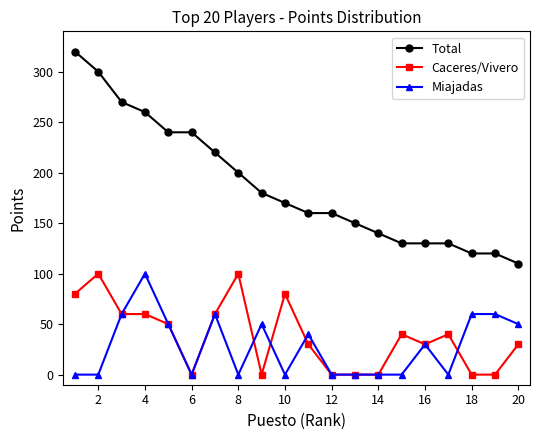

Count the number of categories in the chart.

20